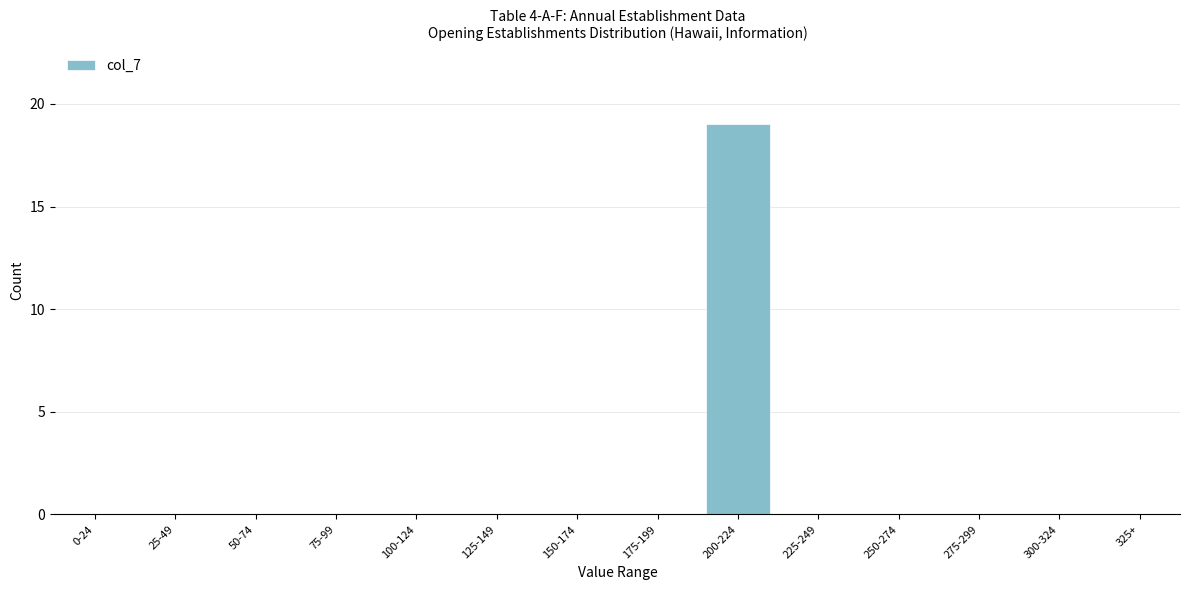

What is the sum of all values?

19